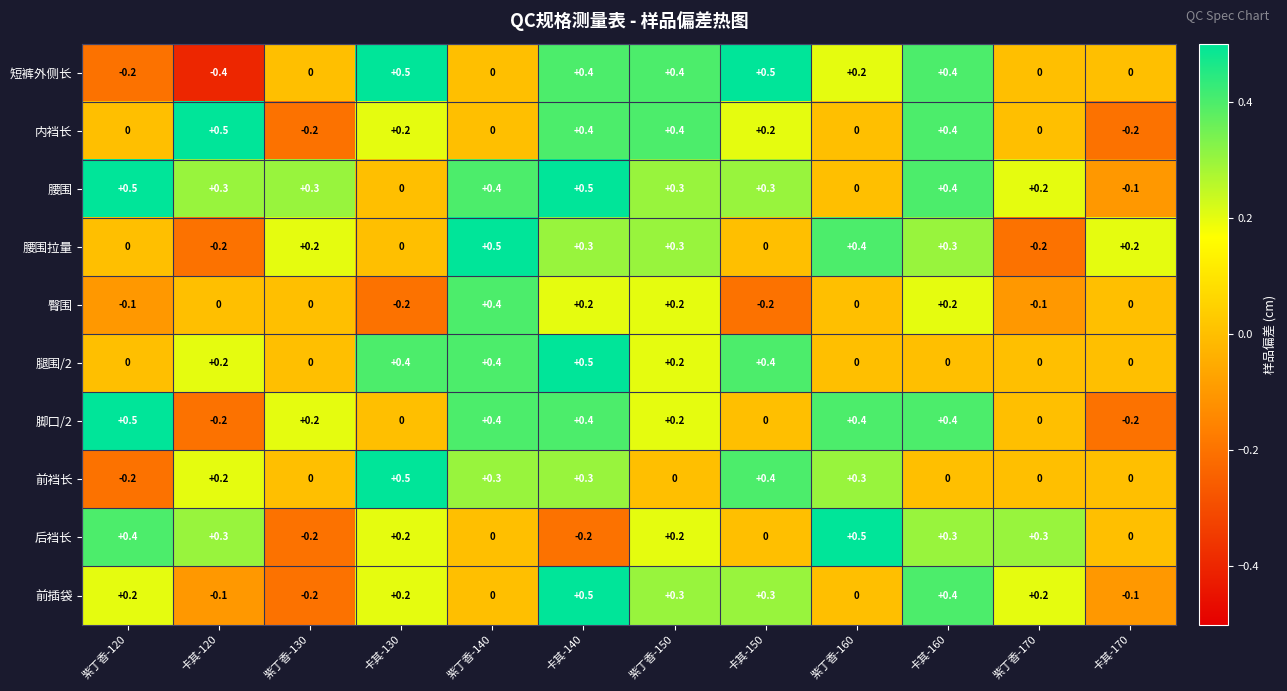

Is it true that 腰围拉量 equals 0.0 at 卡其-130?

True